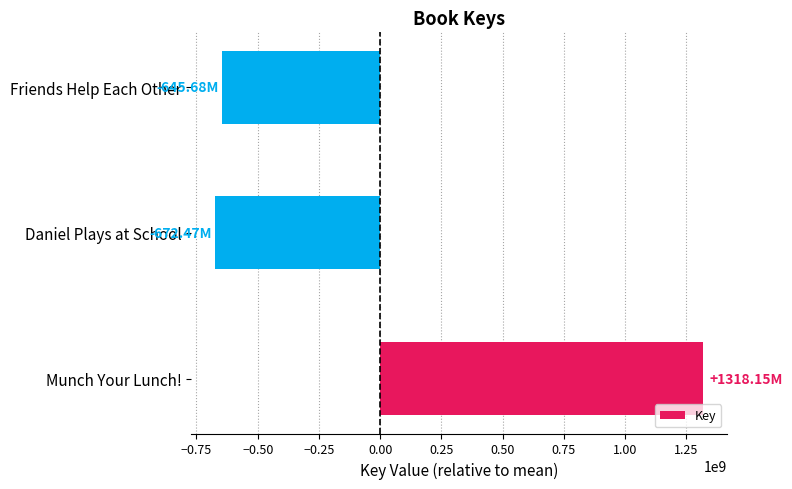

What is the minimum value shown in the chart?

-672467182.7